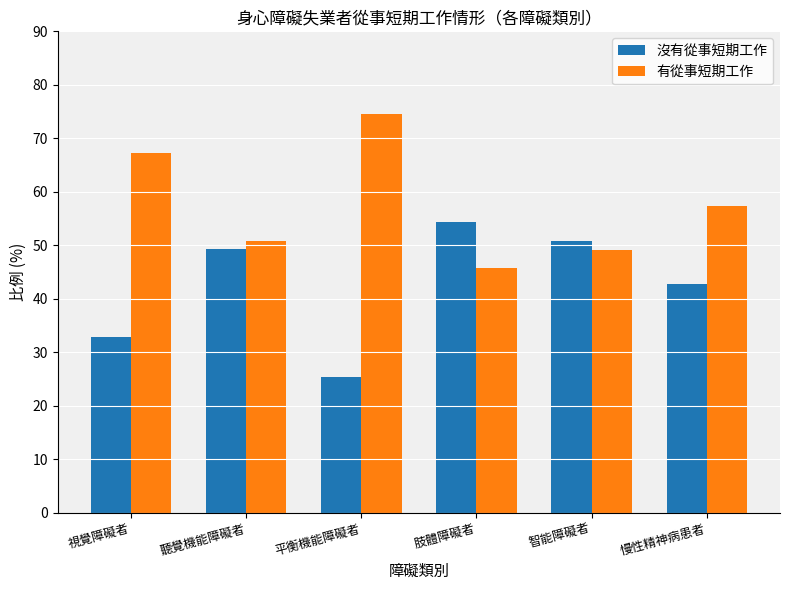

What is the difference between the 有從事短期工作 values at 平衡機能障礙者 and 肢體障礙者?

28.9